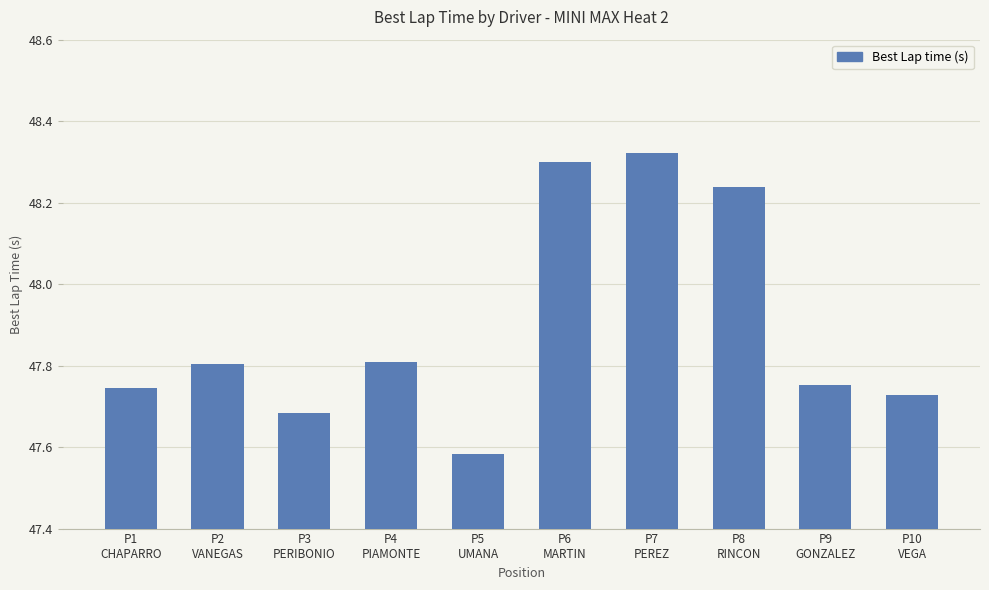

True or false: the data shows 15.5 at P1
CHAPARRO.

False